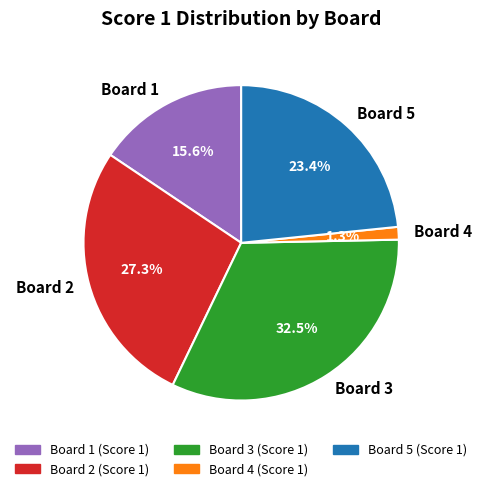

Is it true that Board 1 is 27% of the pie?

False